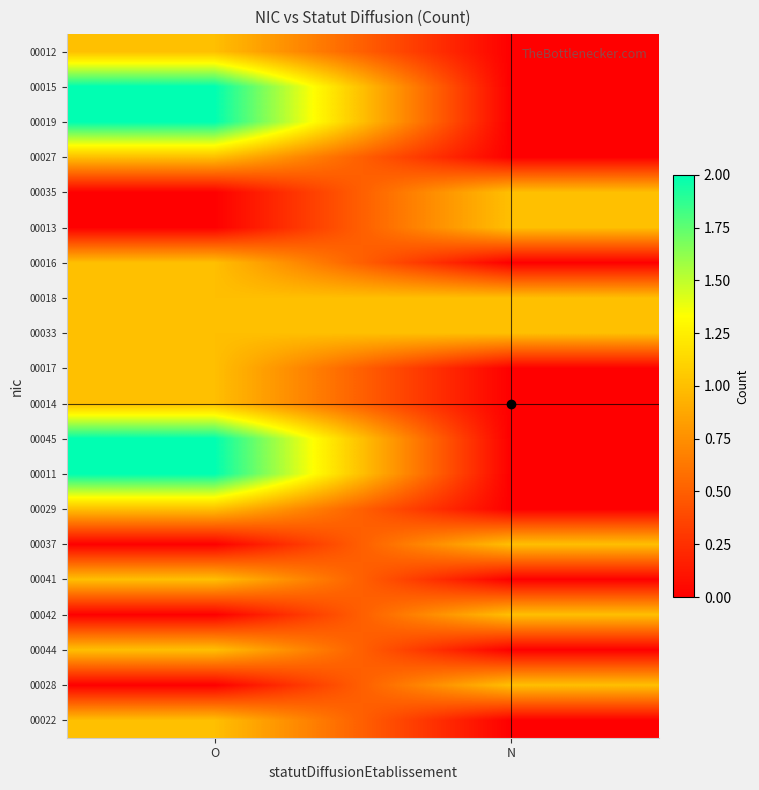

List the series in order of their peak value, highest first.

00015, 00019, 00045, 00011, 00012, 00027, 00035, 00013, 00016, 00018, 00033, 00017, 00014, 00029, 00037, 00041, 00042, 00044, 00028, 00022